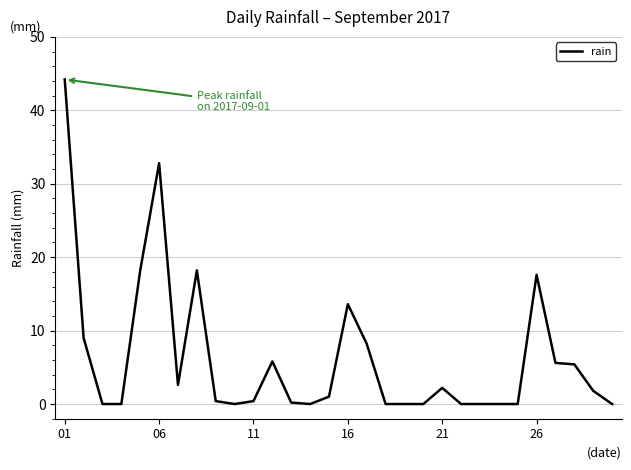

What is the maximum value shown in the chart?

44.2